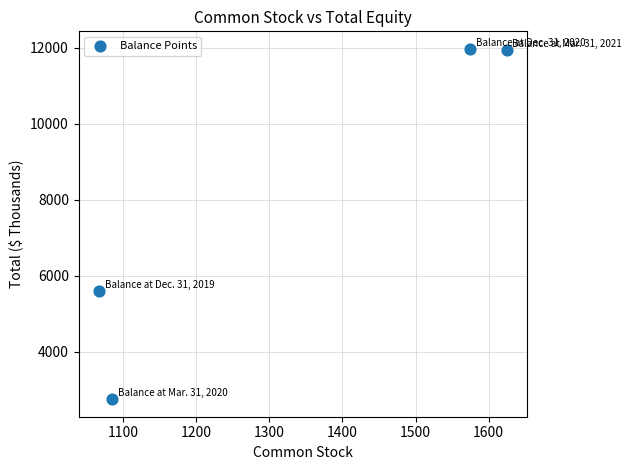

What is the range of X values (max minus min)?

558